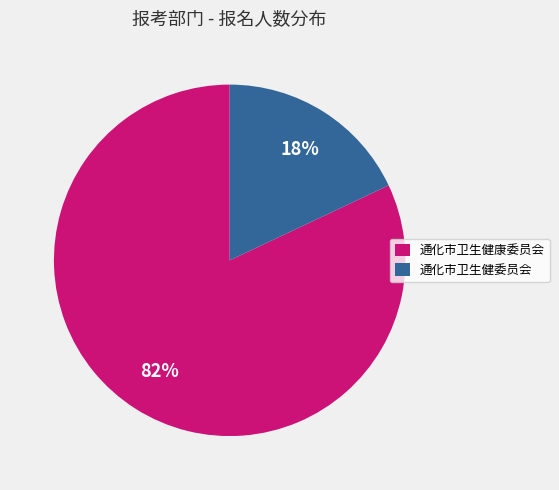

What percentage is the 通化市卫生健康委员会 slice, to the nearest percent?

82%